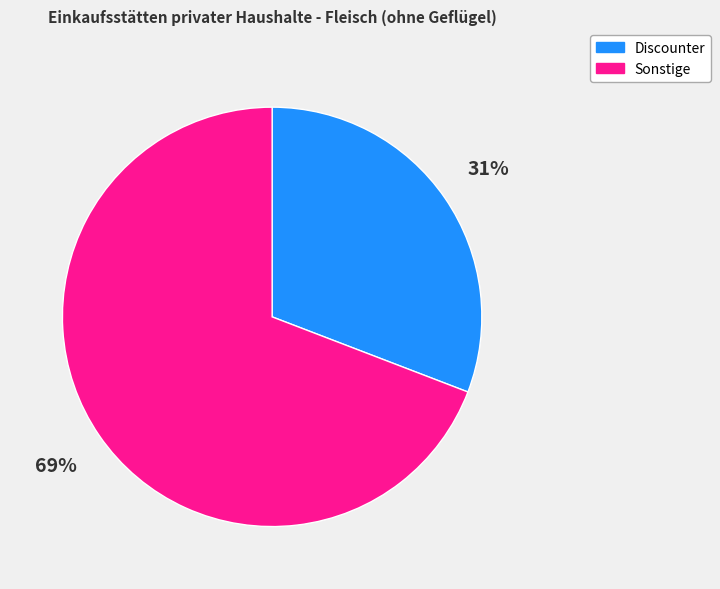

To the nearest percent, what is the average slice percentage?

50%